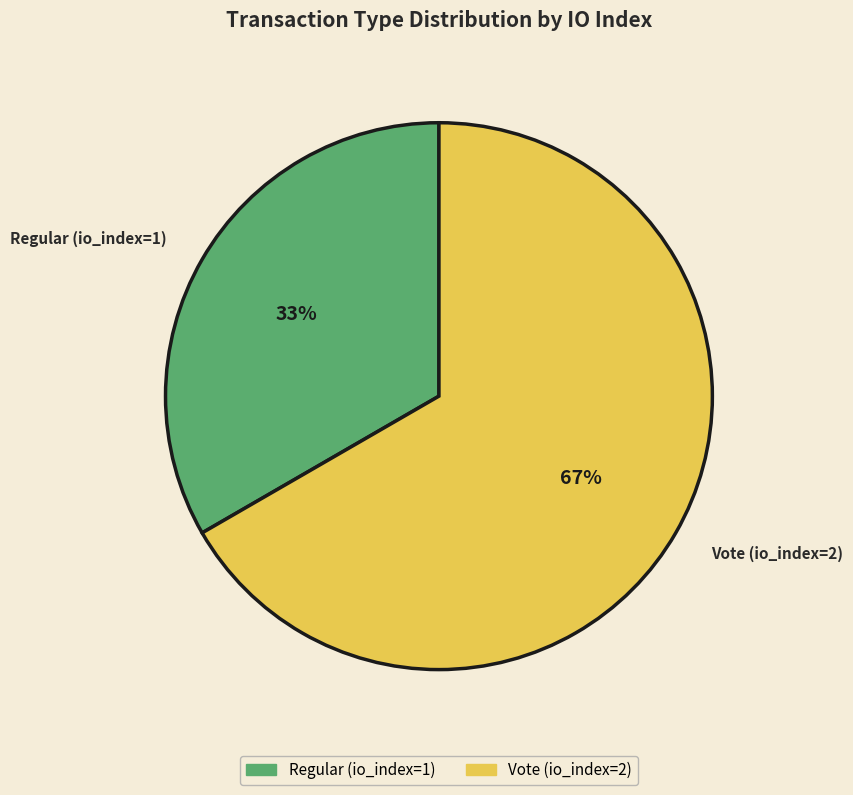

To the nearest percent, what is the combined percentage of Vote (io_index=2) and Regular (io_index=1)?

100%